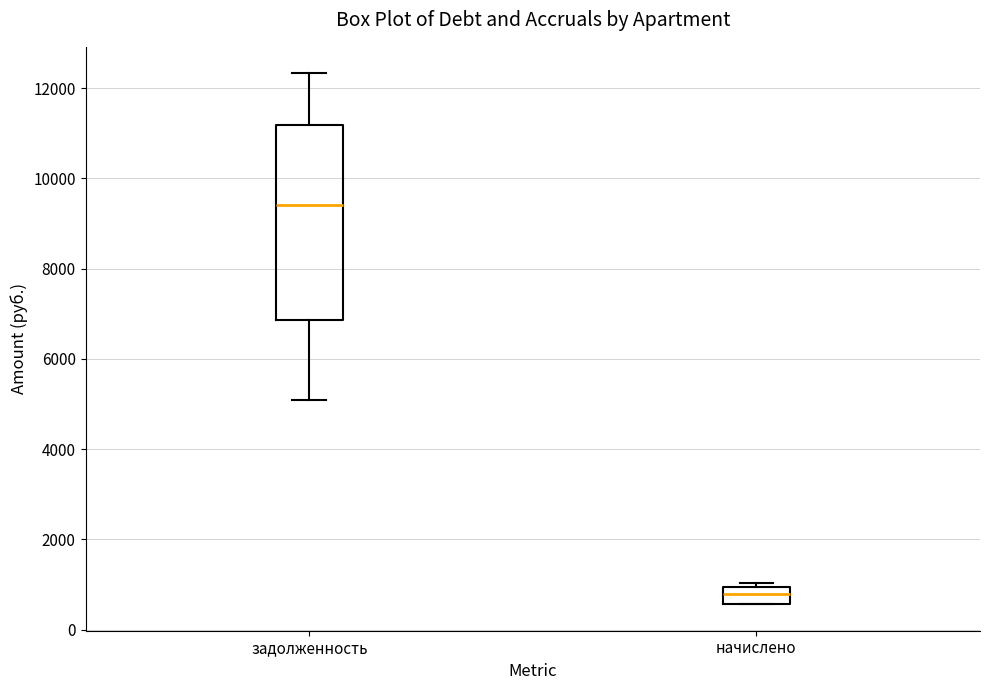

Reading left to right, read every box against the y-axis: the position of its median line, the range the box covers, and the ends of its whiskers. The values are not printed on the chart, so give them approximately, as read against the axis.

задолженность: median 9400, box 6800 to 11200, whiskers 5000 to 12400
начислено: median 800, box 600 to 1000, whiskers 600 to 1000 (just above the box's upper edge)